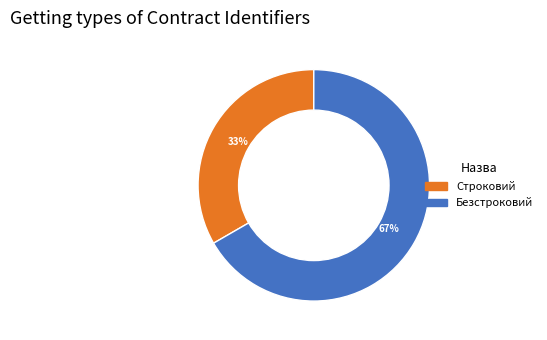

What percentage is the Строковий slice, to the nearest percent?

33%